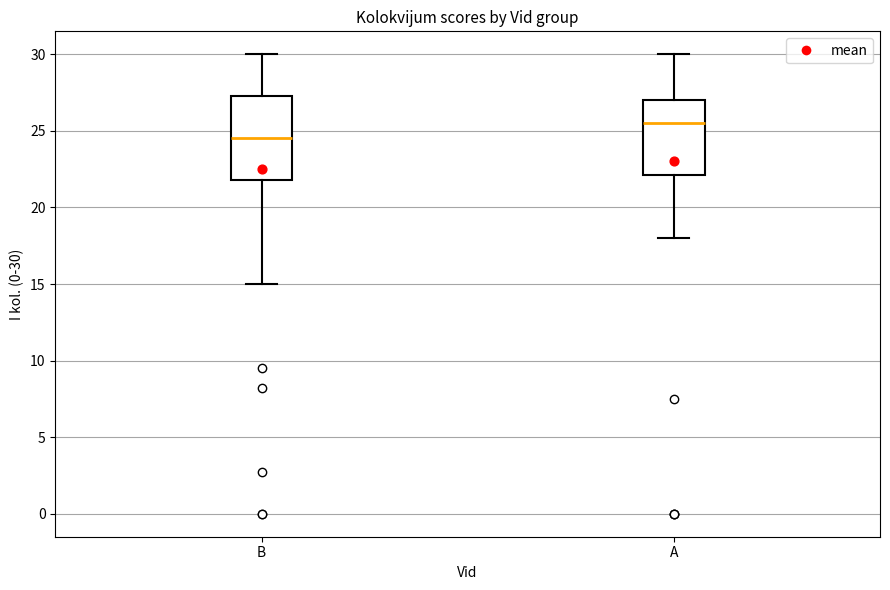

Where does the upper whisker of the box for B end on the y-axis? The values are not printed on the chart, so give them approximately, as read against the axis.

30.0